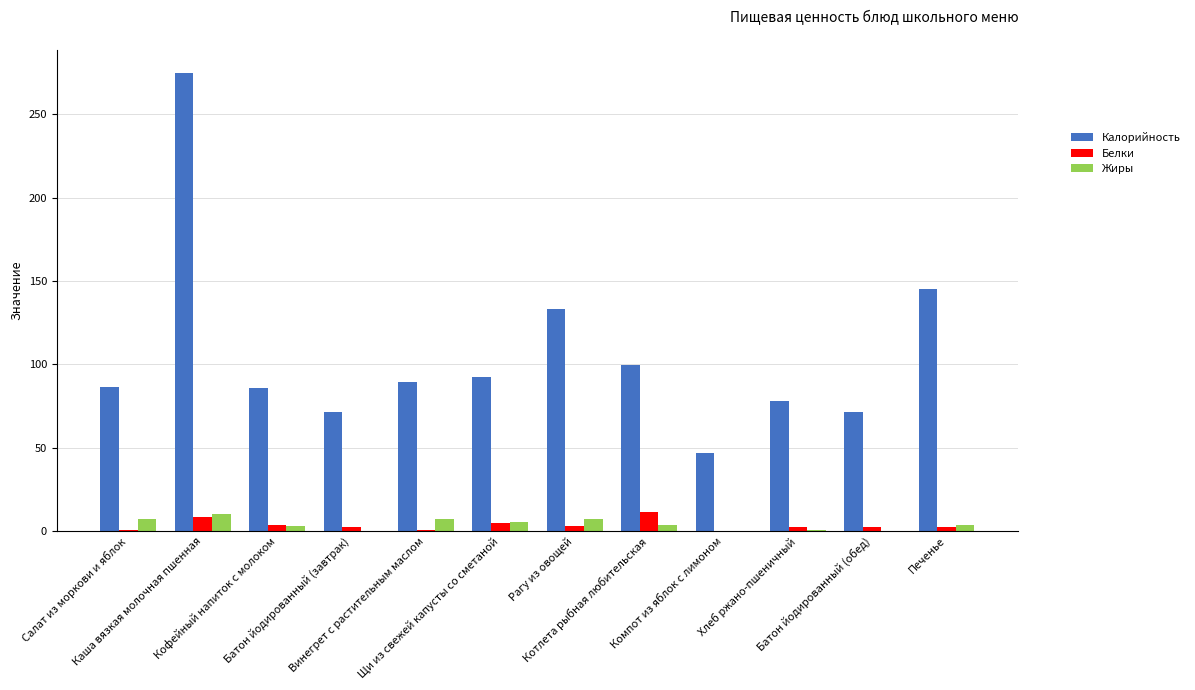

What is the maximum value for Белки?

11.6